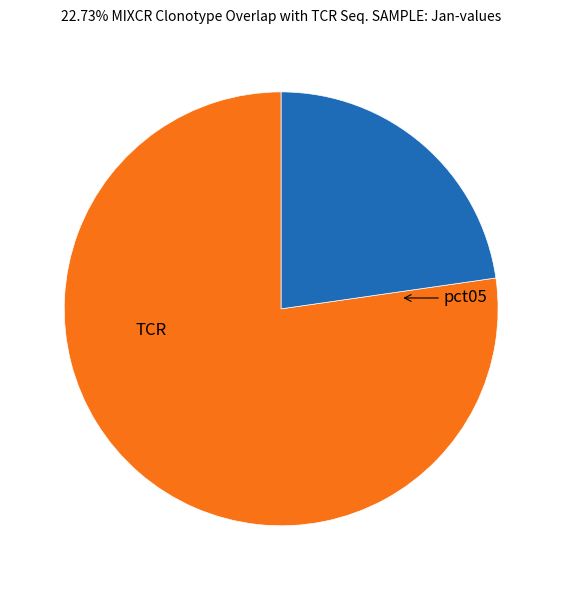

Is there any slice that represents more than half of the pie?

Yes